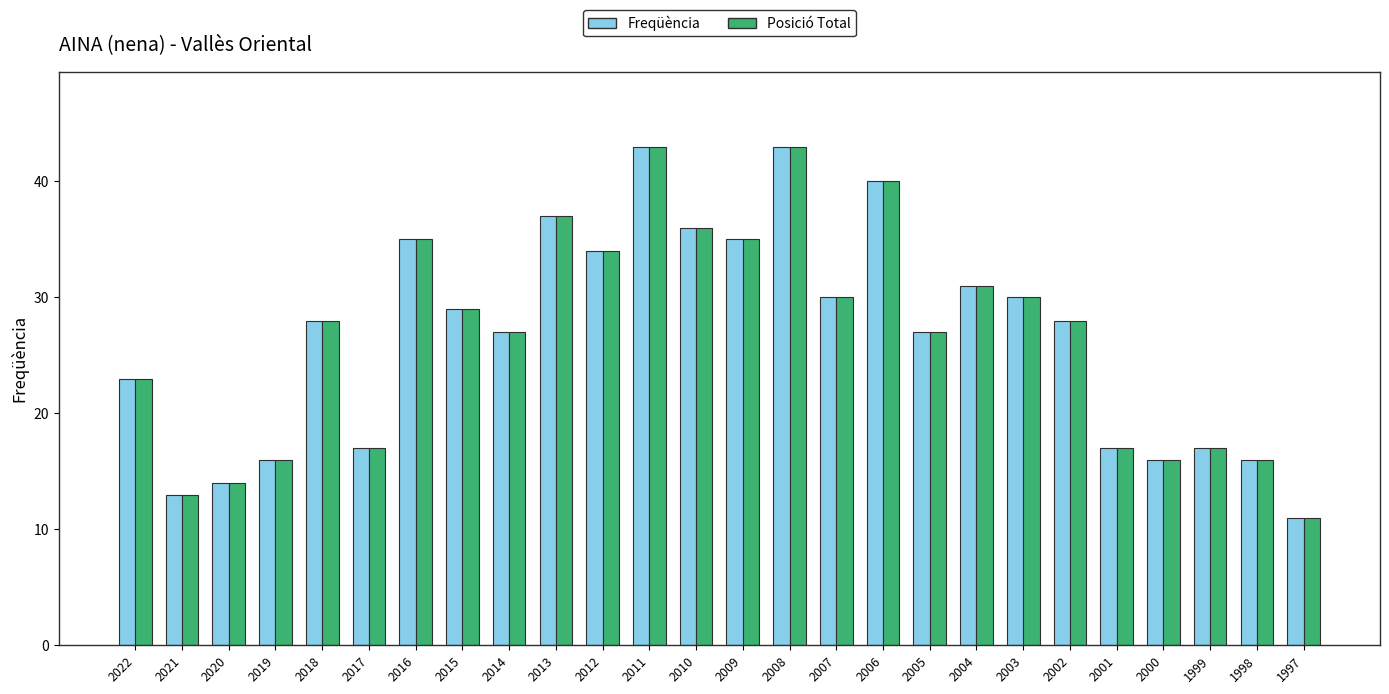

Is it true that Posició Total equals 28 at 2018?

True